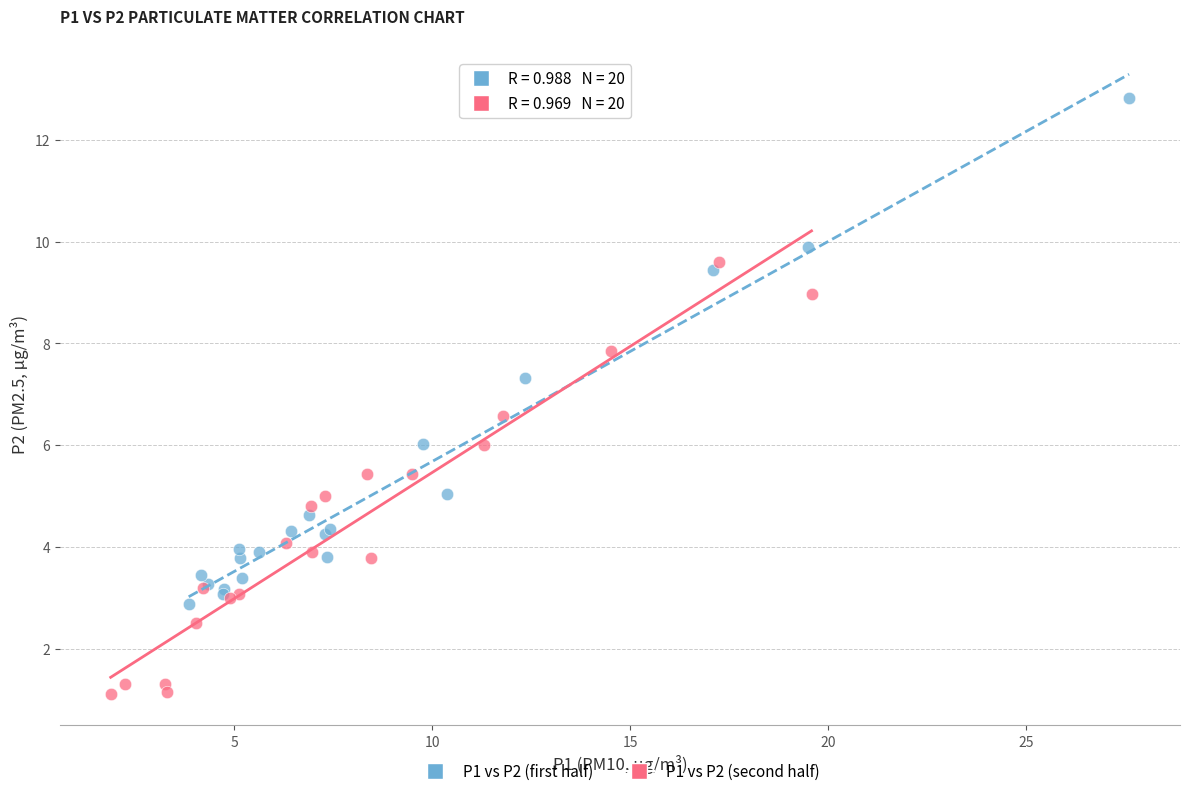

Which series contains the highest Y value?

P1 vs P2 (first half)